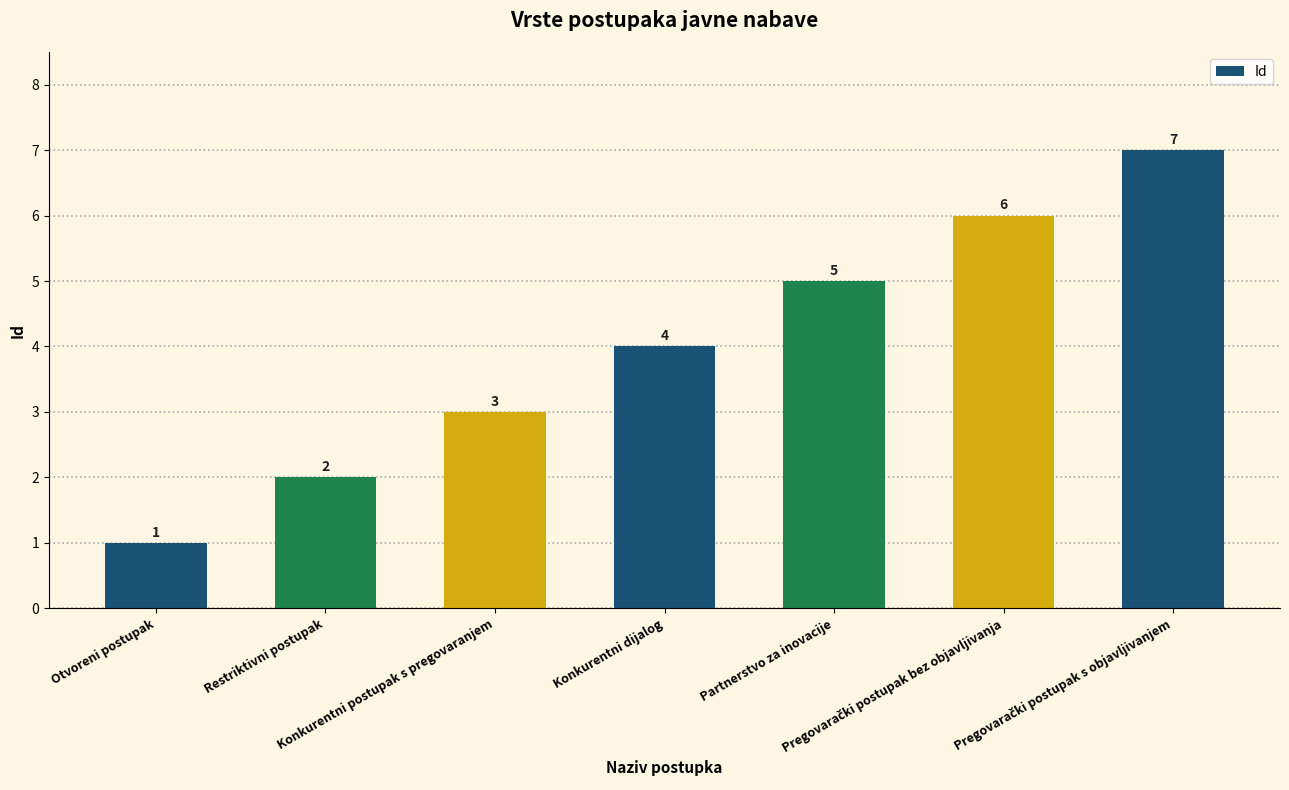

Reading right to left, what are all the values shown in this chart?

7	6	5	4	3	2	1